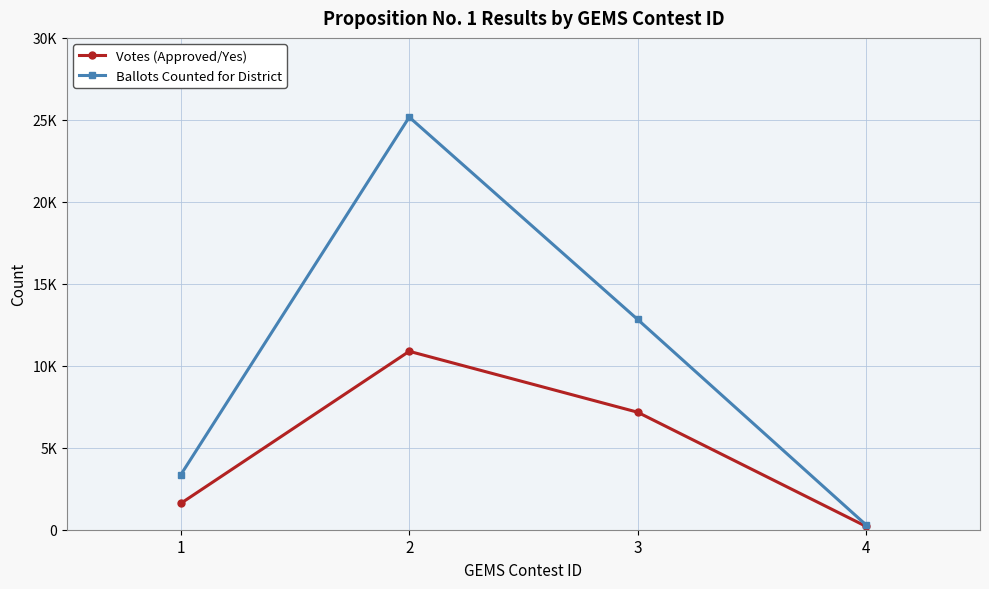

Is this an area chart (filled region under the line)?

No